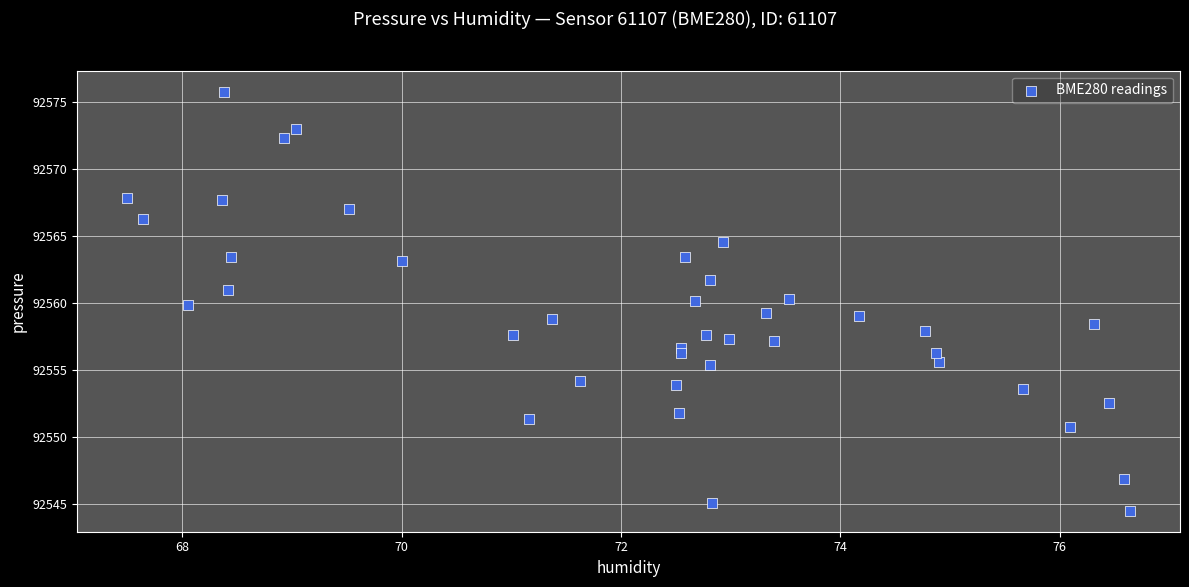

What is the range of Y values (max minus min)?

31.3